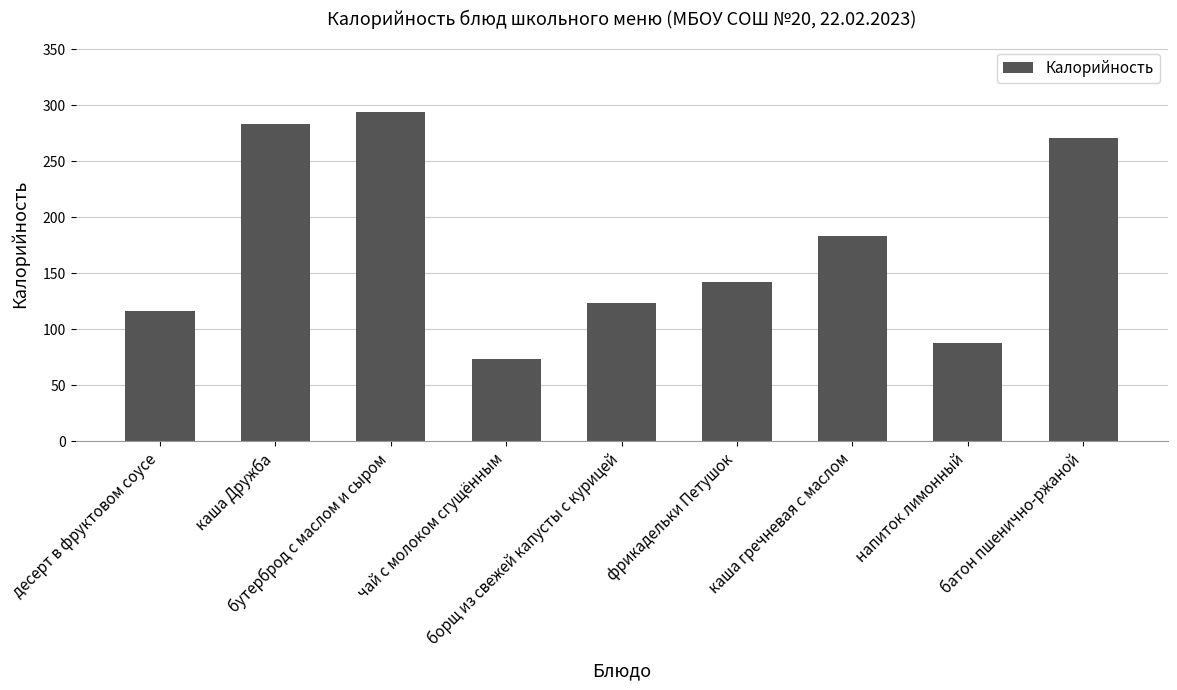

Does the chart contain any negative values?

No